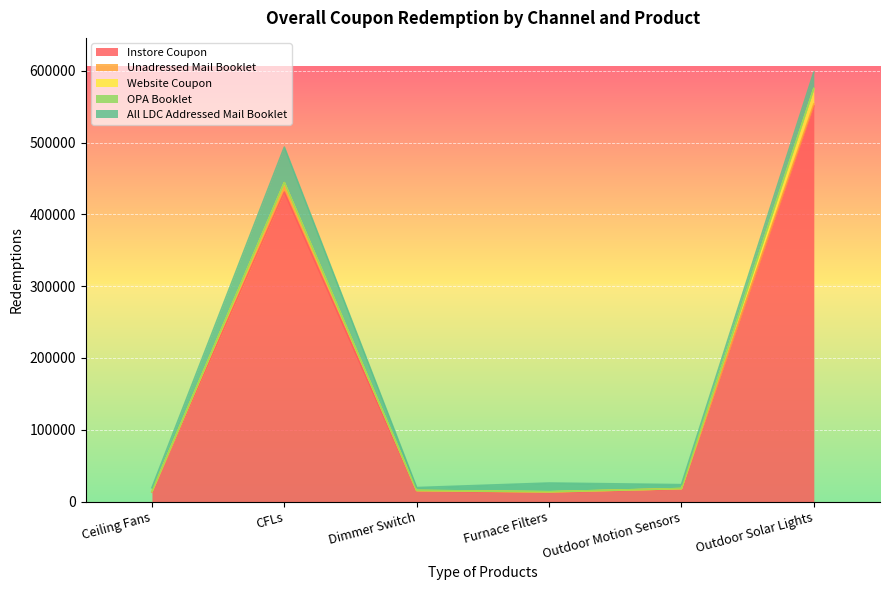

Which has a higher value, CFLs or Ceiling Fans?

CFLs